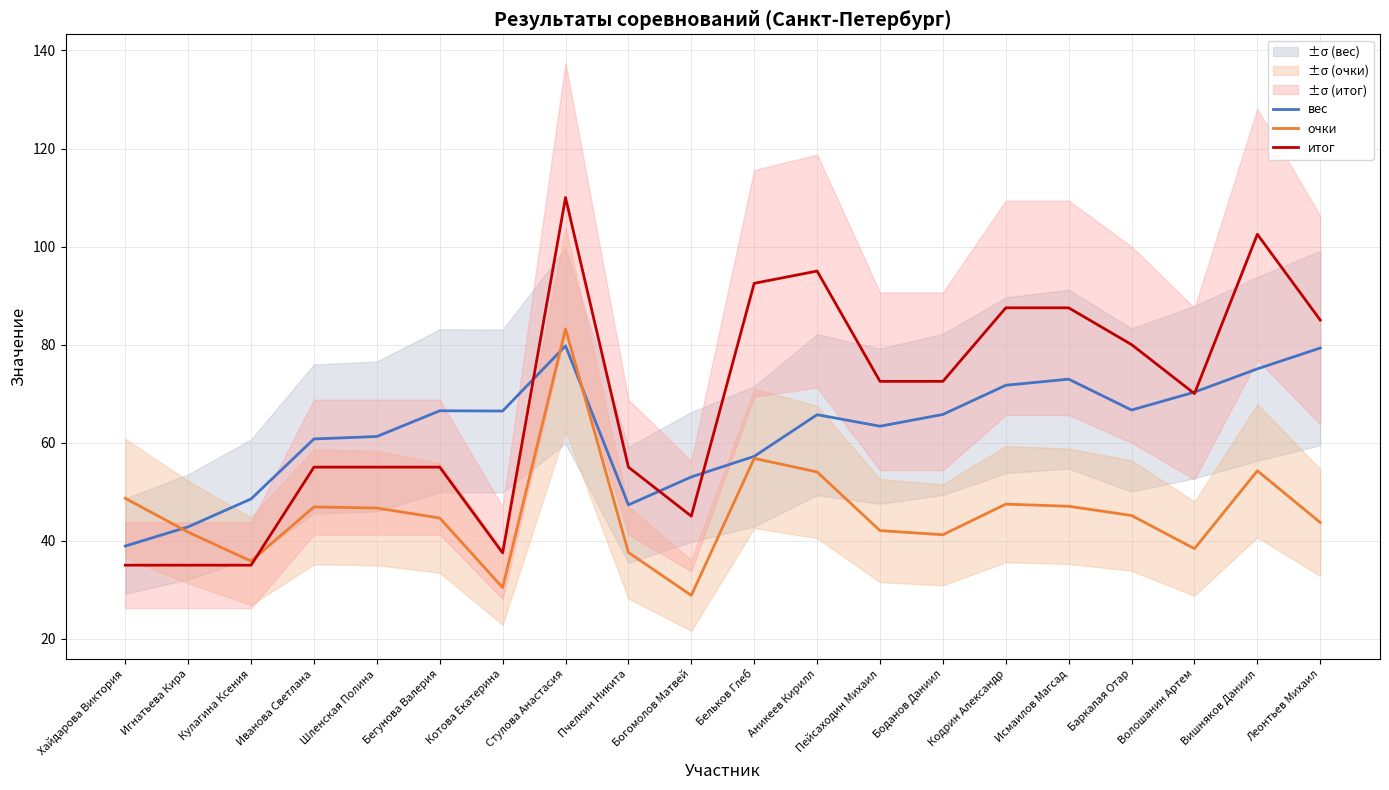

How many data points in итог are less than 72?

10